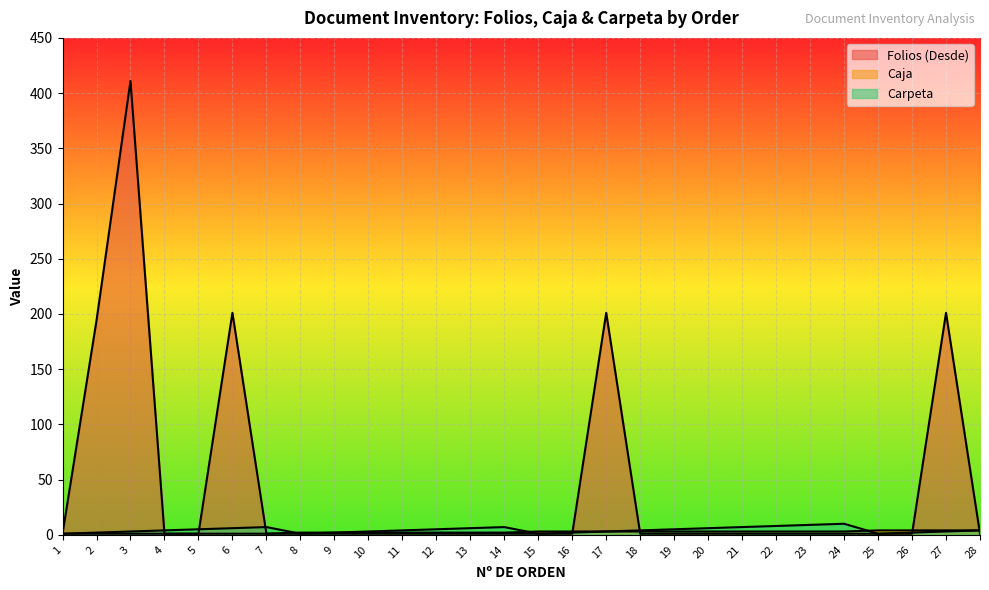

Reading left to right, transcribe all the data shown in this chart.

Folios (Desde): 1	194	411	1	1	201	1	1	1	1	1	1	1	1	1	1	201	1	1	1	1	1	1	1	1	1	201	1
Caja: 1	1	1	1	1	1	1	2	2	2	2	2	2	2	3	3	3	3	3	3	3	3	3	3	4	4	4	4
Carpeta: 1	2	3	4	5	6	7	1	2	3	4	5	6	7	1	2	3	4	5	6	7	8	9	10	1	2	3	4